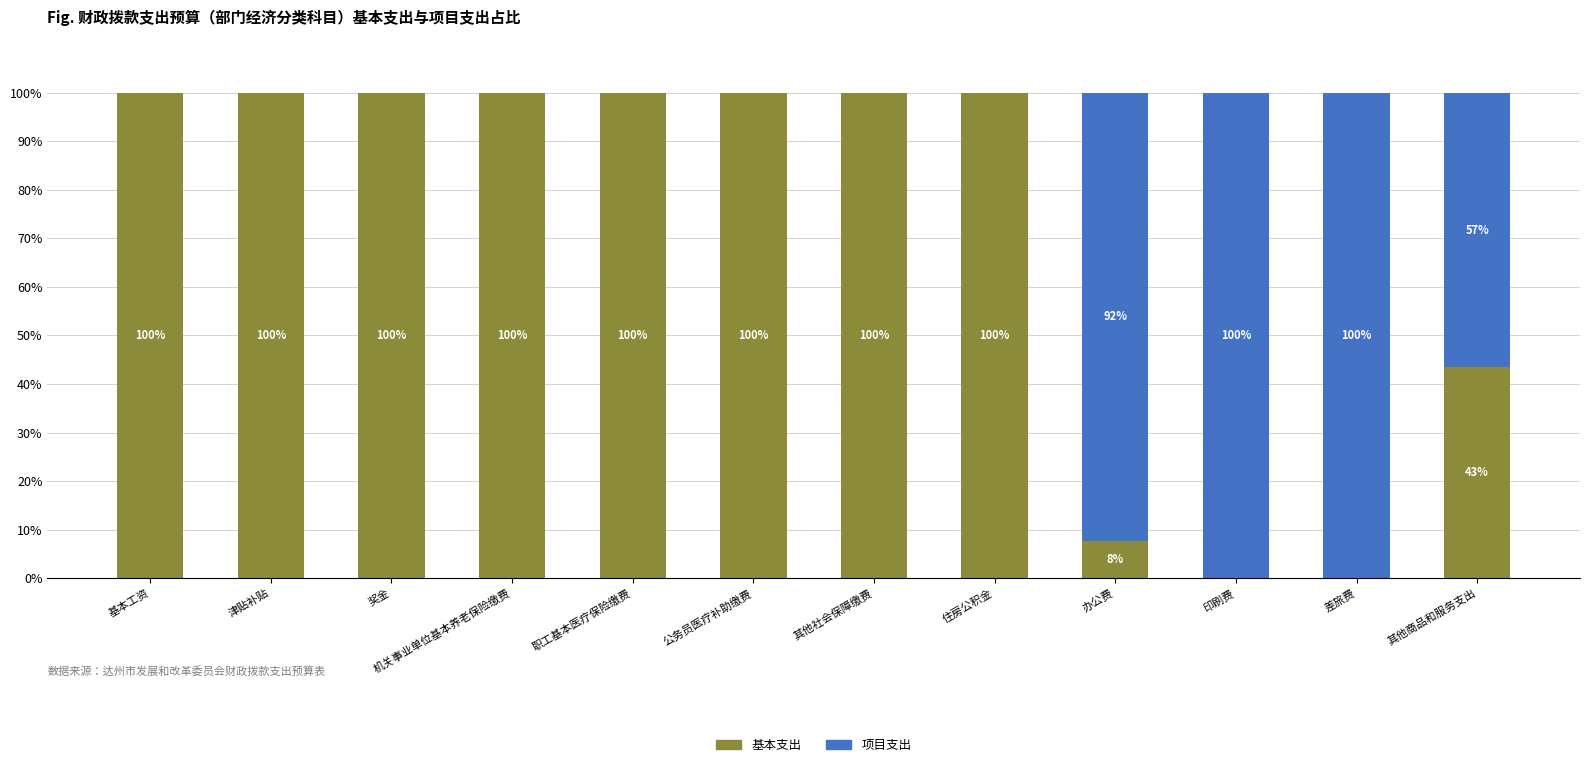

At which label is 基本支出 closest to 50?

其他商品和服务支出